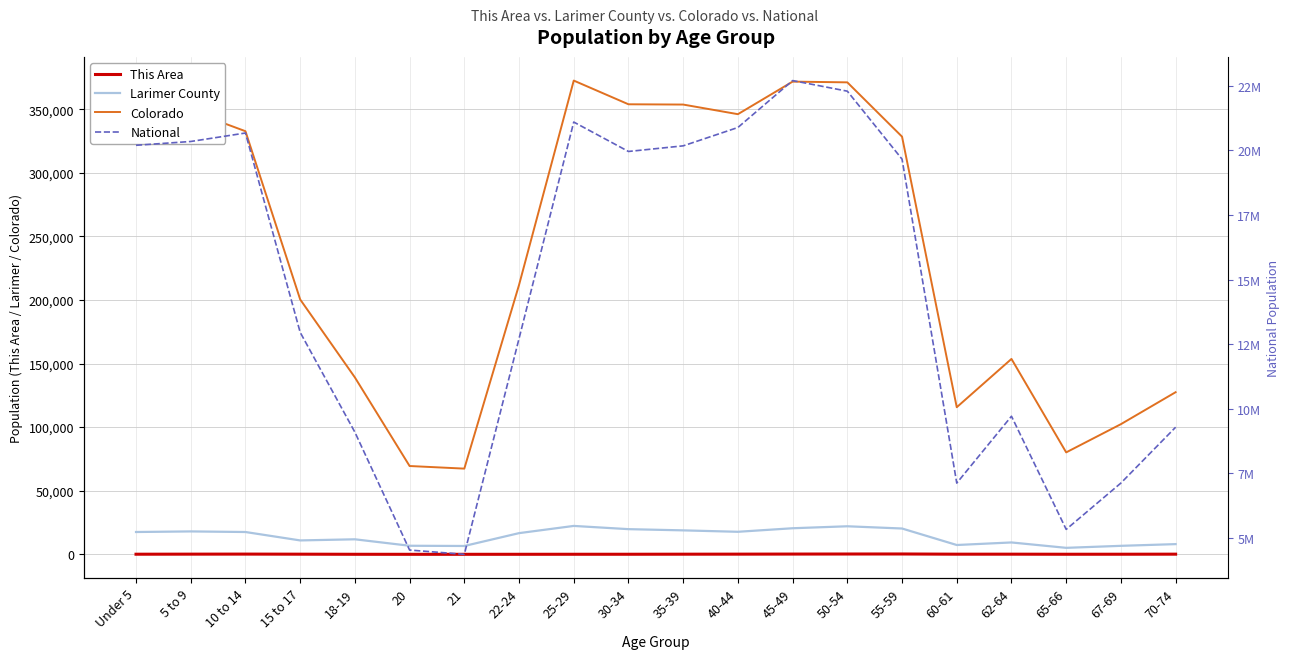

What is the value of the National point at the 4th from the left?

12954254